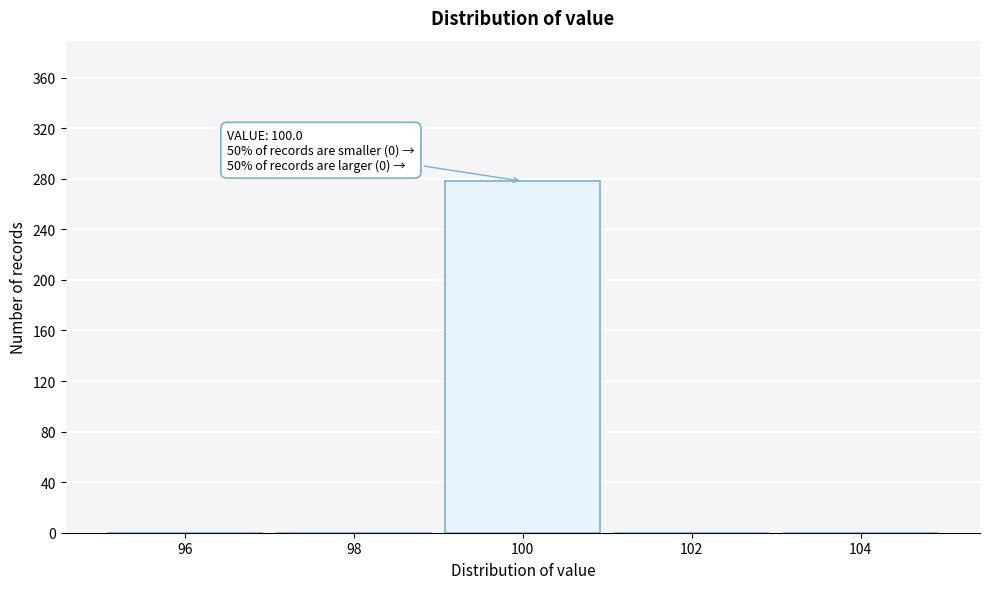

Which range on the x-axis has the tallest bar?

99 to 101